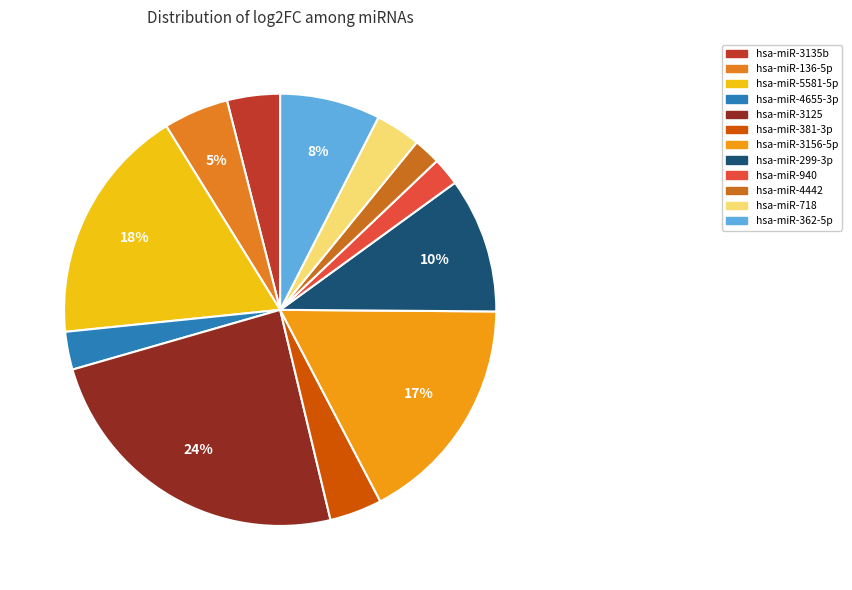

To the nearest percent, what is the difference between the largest and smallest slice percentages?

22%